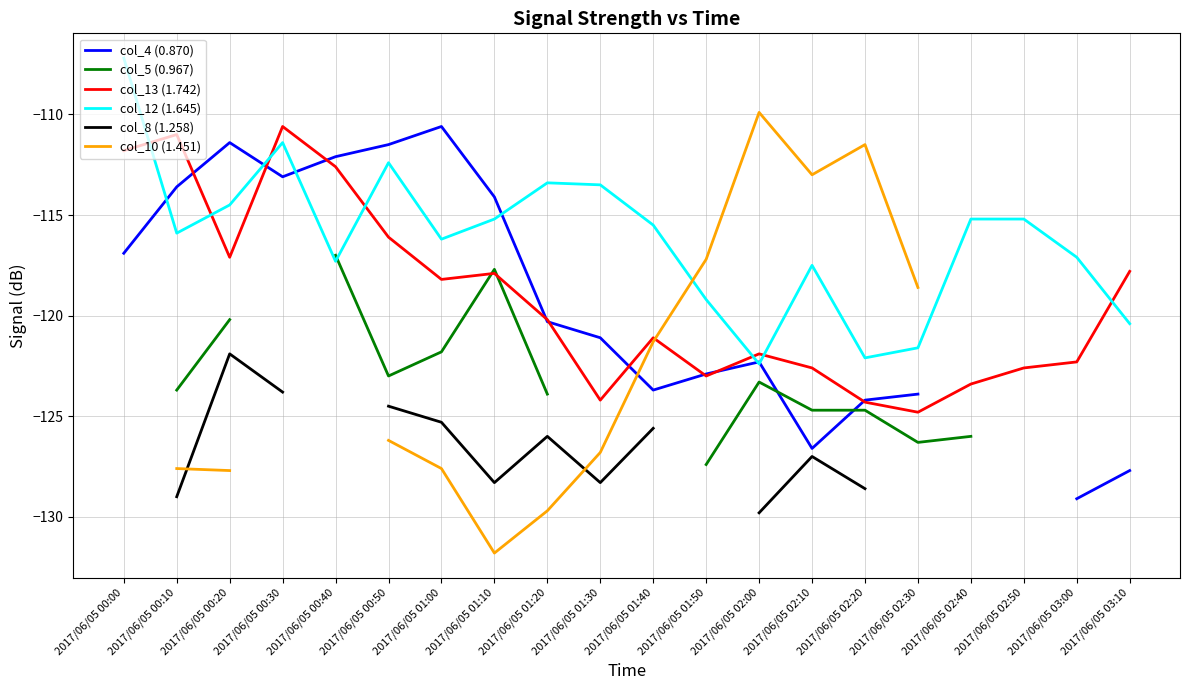

What is the minimum value shown in the chart?

-131.8